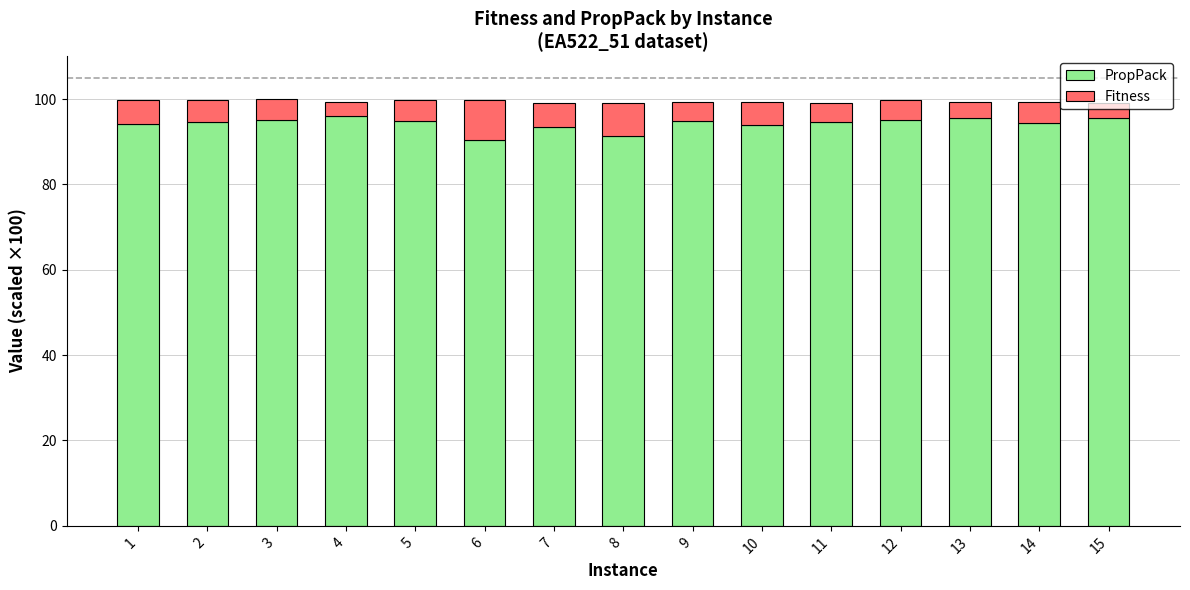

What is the value of the PropPack bar at the 2nd from the left?

94.6